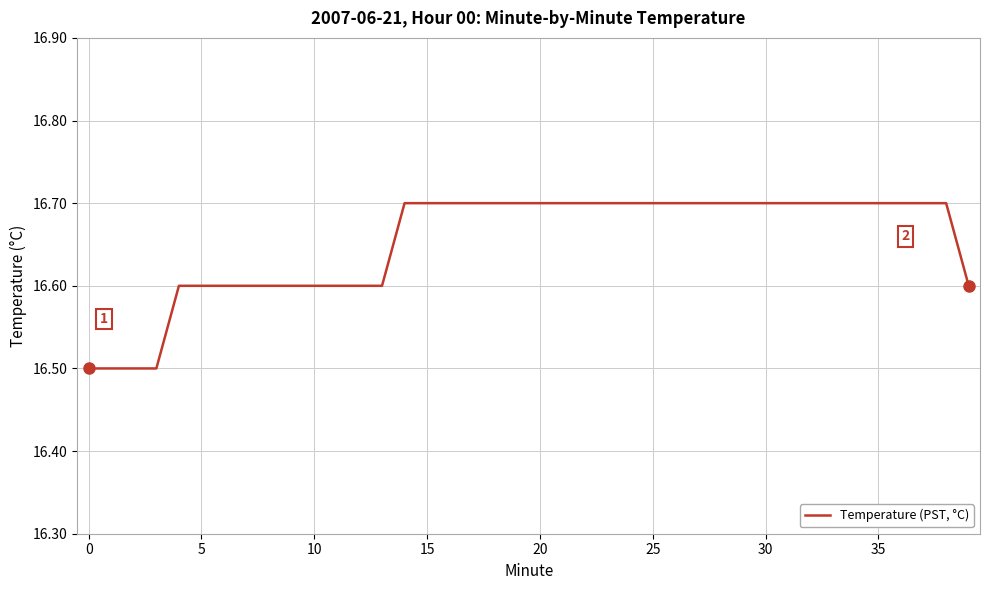

What is the greatest value displayed?

16.7